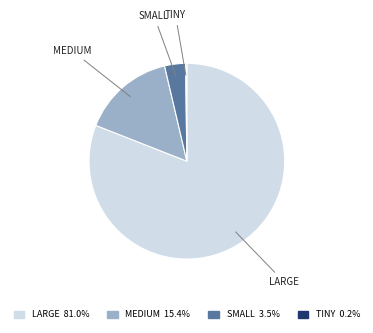

Which category accounts for the majority?

LARGE